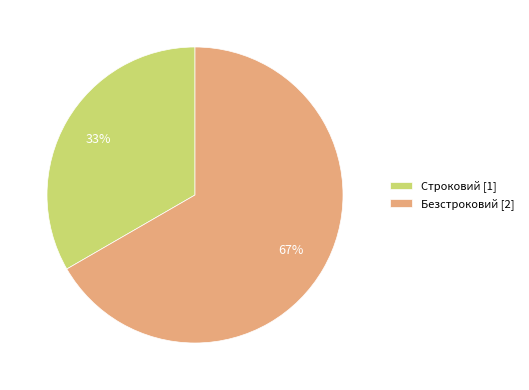

Which has a higher value, Безстроковий [2] or Строковий [1]?

Безстроковий [2]